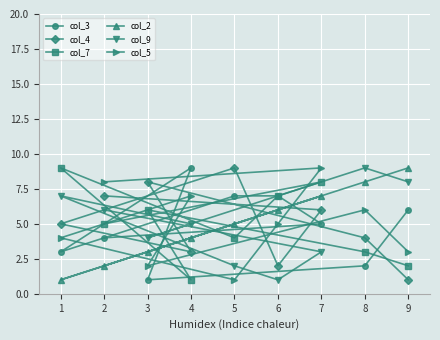

List the series in order of their peak value, lowest first.

col_3, col_4, col_7, col_2, col_9, col_5